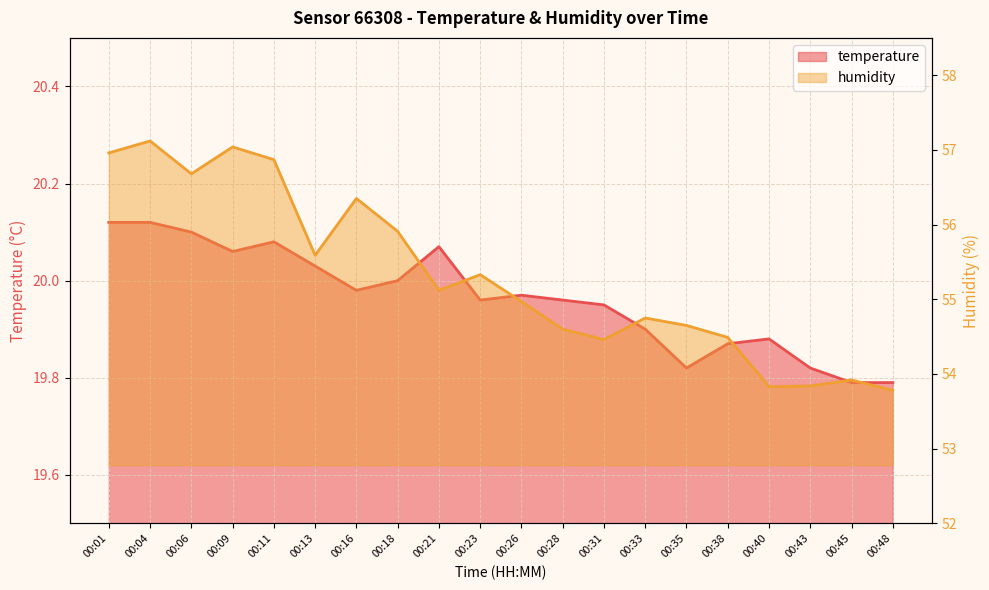

What is the difference between the maximum and second lowest values in the humidity series?

3.3